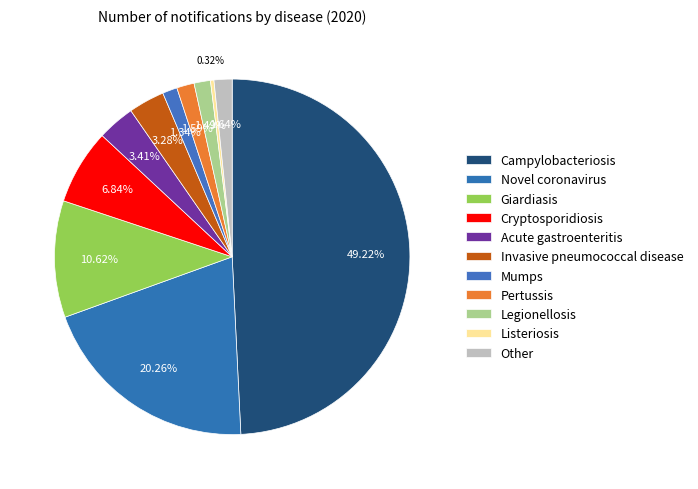

What is the largest slice in the pie chart?

Campylobacteriosis